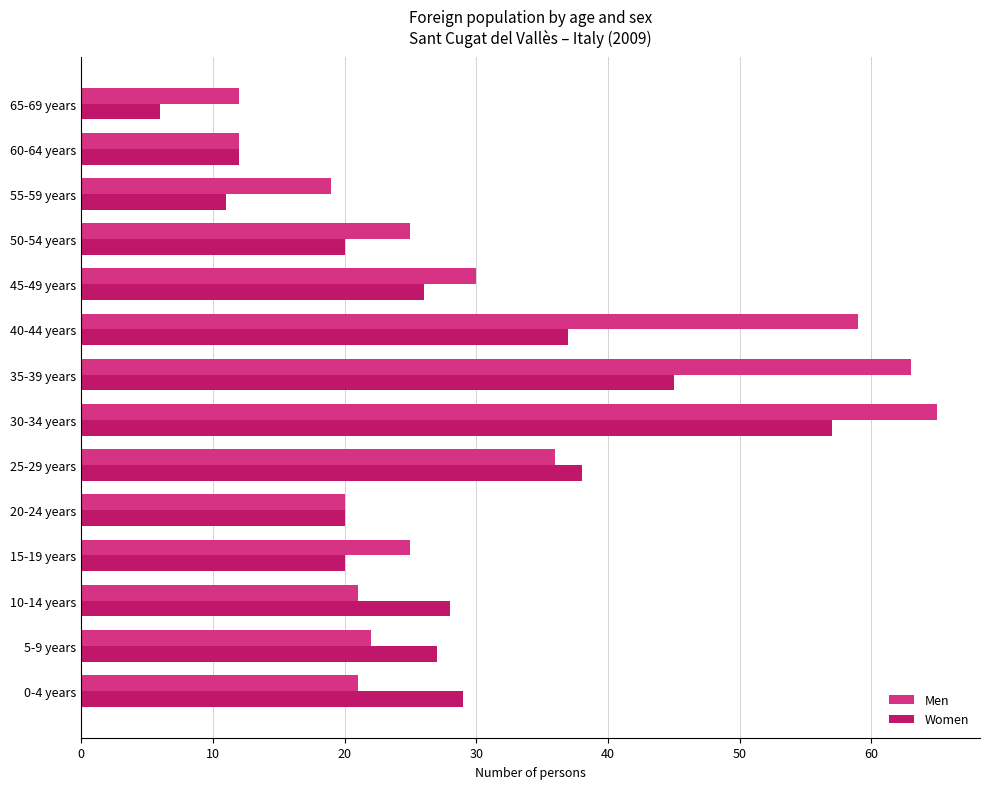

Rank the series by their average value, from lowest to highest.

Women, Men